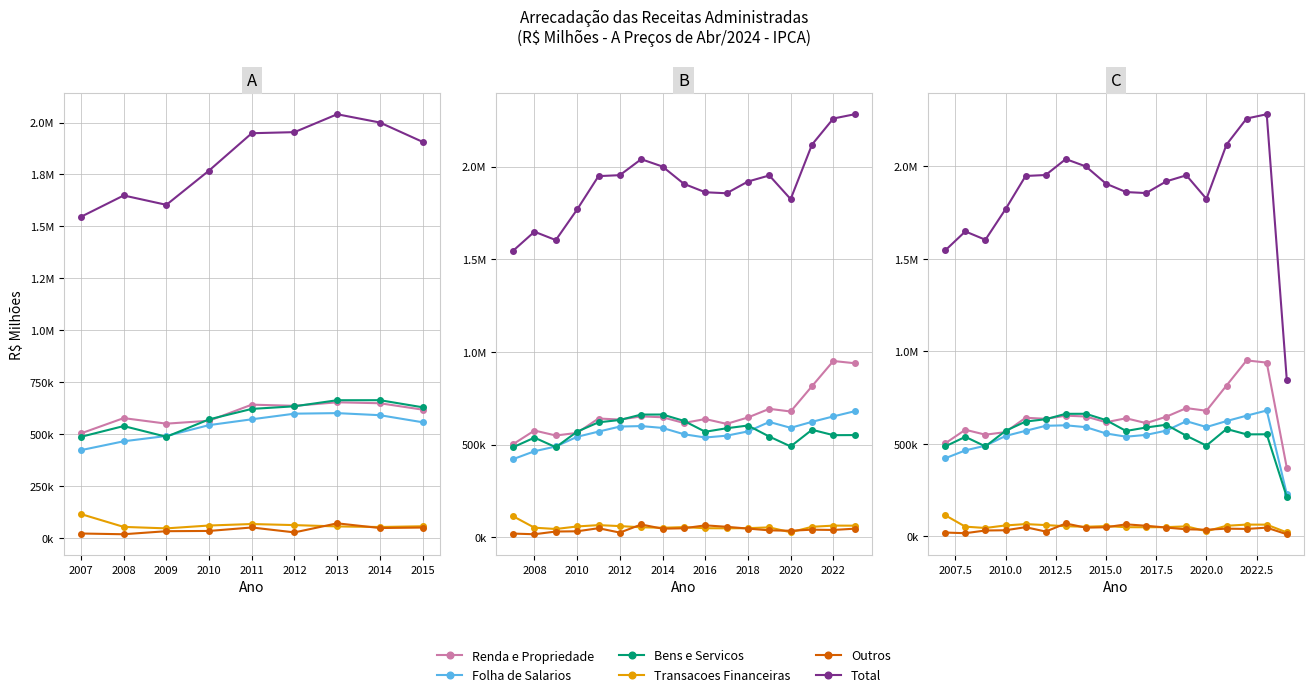

Is the value of Renda e Propriedade at 2008 greater than the value of Total at 13?

No